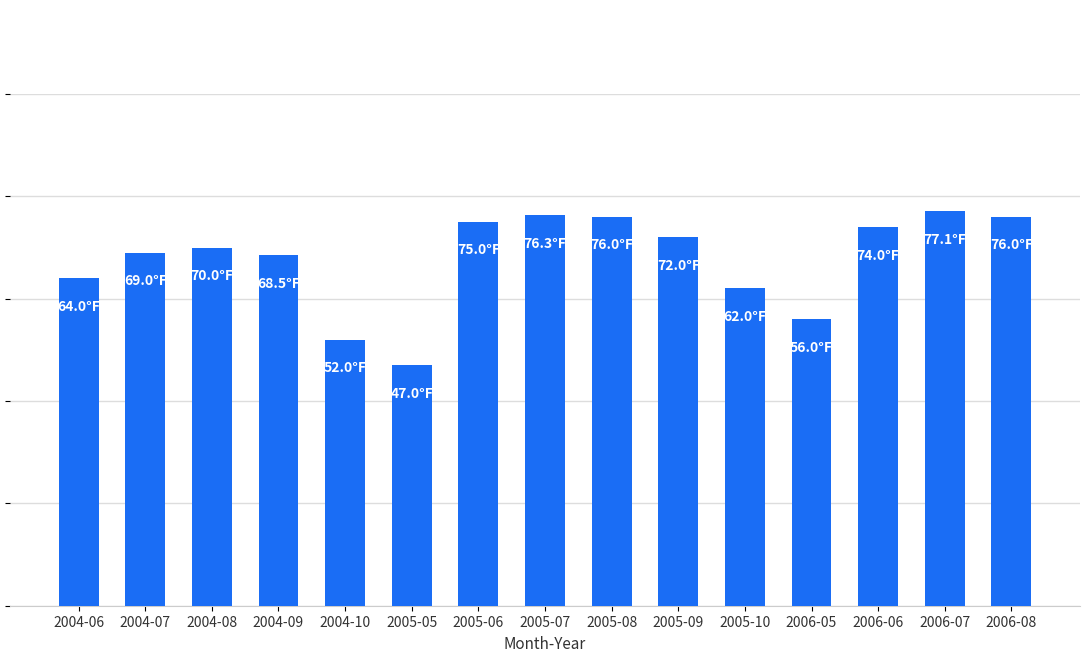

List the labels in order of value, largest first.

2006-07, 2005-07, 2005-08, 2006-08, 2005-06, 2006-06, 2005-09, 2004-08, 2004-07, 2004-09, 2004-06, 2005-10, 2006-05, 2004-10, 2005-05